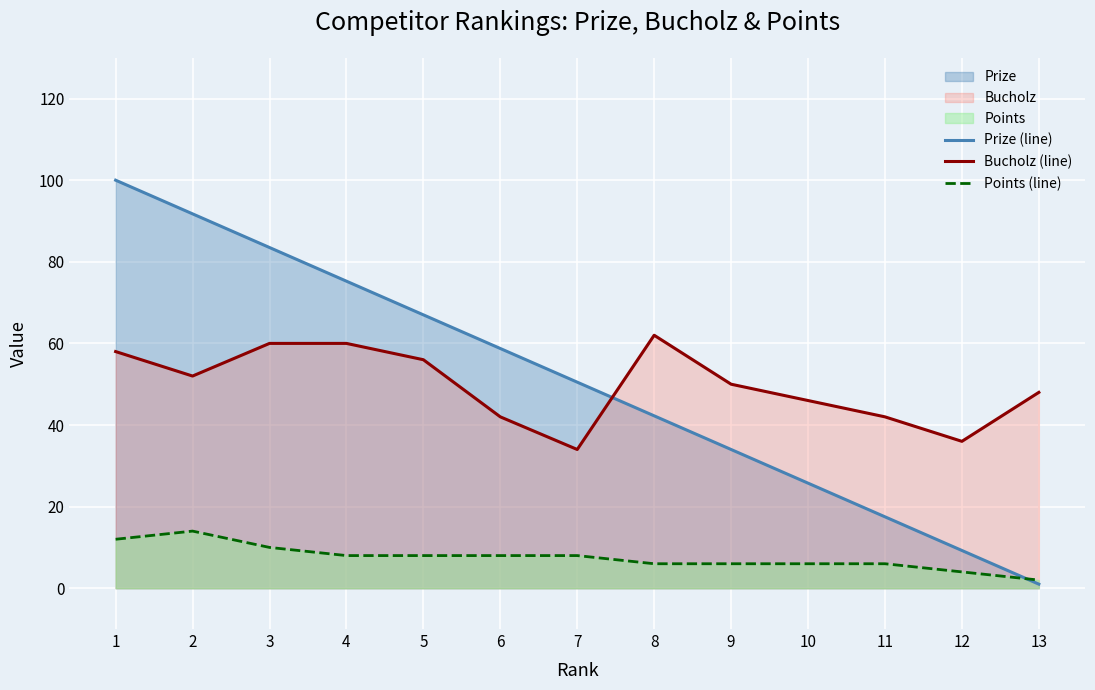

Which series has the largest total across all categories?

Prize (line)